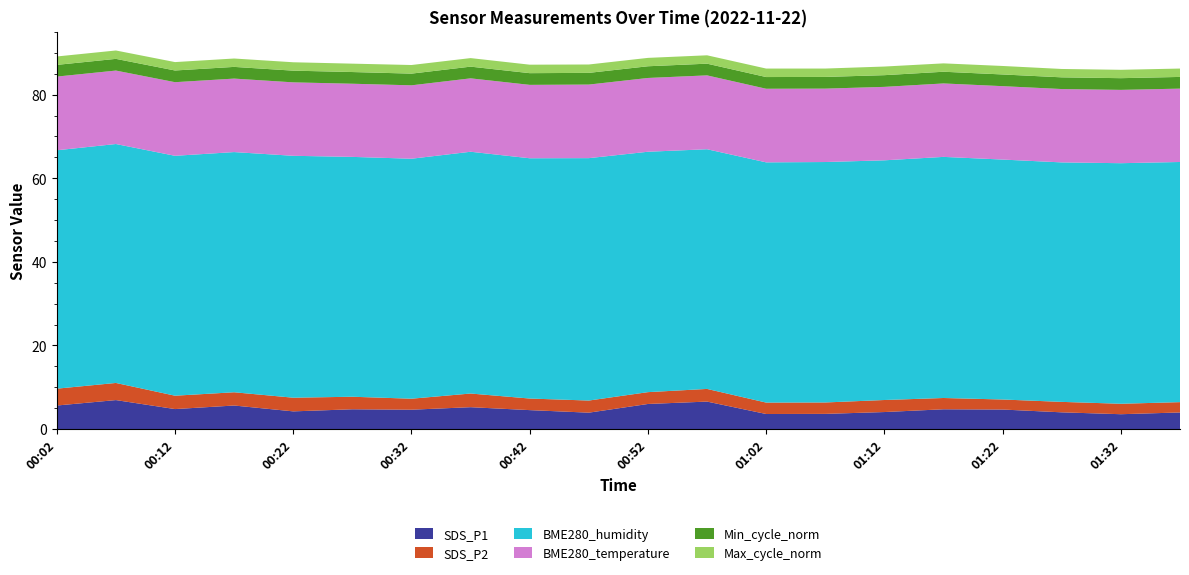

Reading right to left, what are all the values shown in this chart?

SDS_P1: 4.0	3.5	4.0	4.7	4.7	4.1	3.6	3.6	6.6	6.0	3.9	4.5	5.2	4.6	4.7	4.2	5.6	4.8	6.9	5.6
SDS_P2: 2.5	2.5	2.5	2.4	2.7	2.9	2.7	2.7	3.0	2.8	2.9	2.8	3.3	2.6	3.0	3.3	3.2	3.2	4.1	4.0
BME280_humidity: 57.5	57.5	57.3	57.4	57.7	57.3	57.5	57.5	57.3	57.5	58.0	57.5	57.8	57.4	57.4	57.9	57.5	57.4	57.2	57.0
BME280_temperature: 17.6	17.5	17.6	17.6	17.6	17.6	17.6	17.6	17.7	17.6	17.6	17.6	17.6	17.6	17.5	17.6	17.6	17.6	17.6	17.6
Min_cycle_norm: 2.8	2.8	2.8	2.8	2.8	2.8	2.8	2.8	2.8	2.8	2.8	2.8	2.8	2.8	2.8	2.8	2.8	2.8	2.8	2.8
Max_cycle_norm: 2.0	2.0	2.0	2.0	2.0	2.1	2.0	2.0	2.0	2.0	2.0	2.0	2.0	2.1	2.0	2.0	2.0	2.0	2.0	2.0